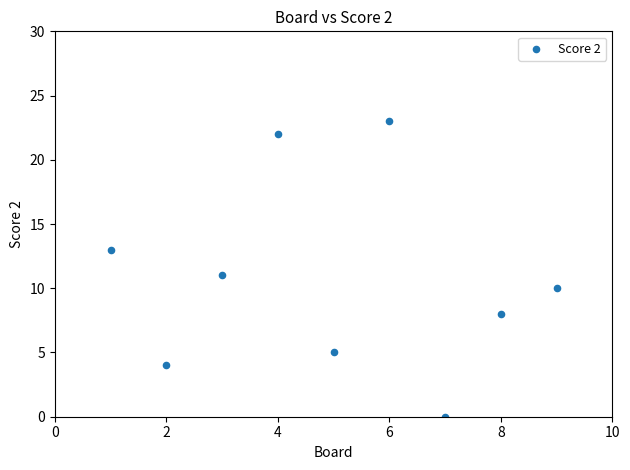

What is the average Y value?

11